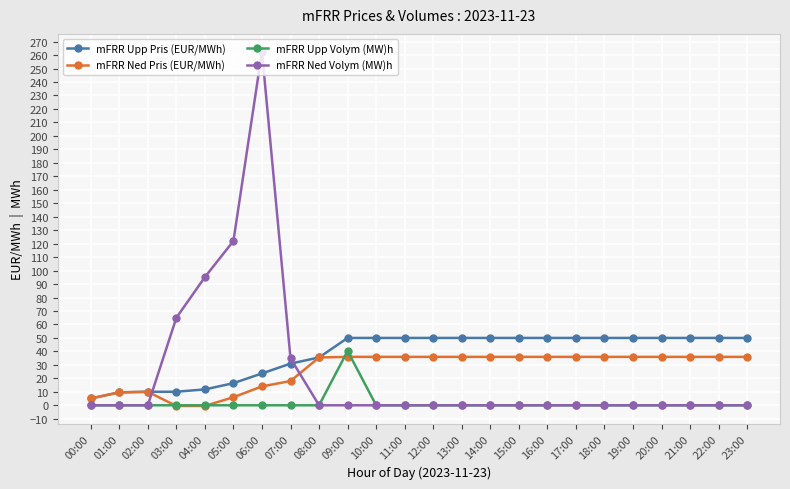

Is it true that mFRR Ned Volym (MW)h equals 95.0 at 01:00?

False